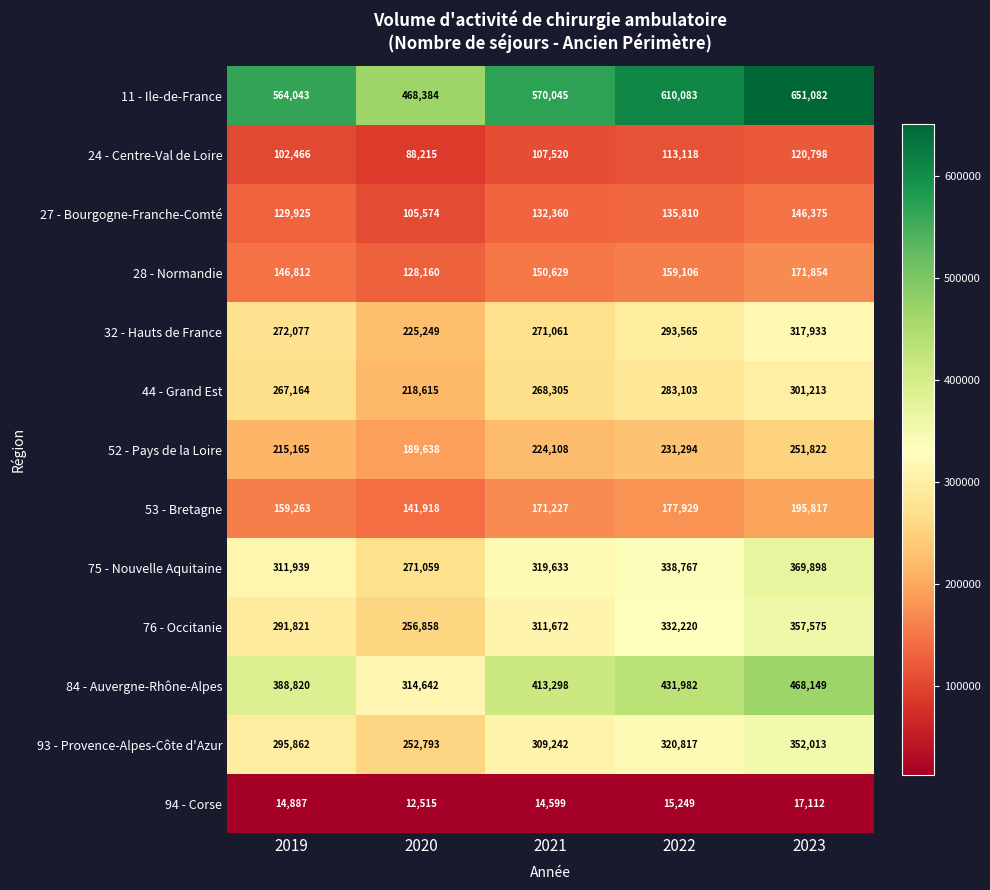

What is the sum of all 11 - Ile-de-France values?

2863637